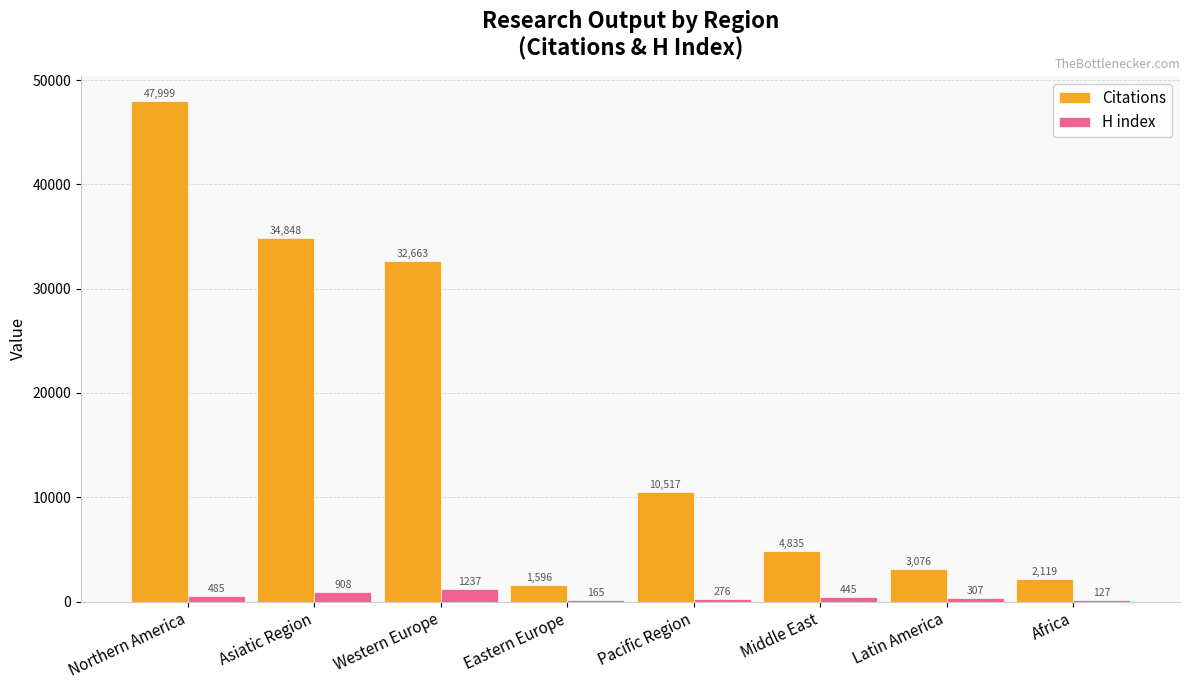

Which series has the largest range (max minus min)?

Citations